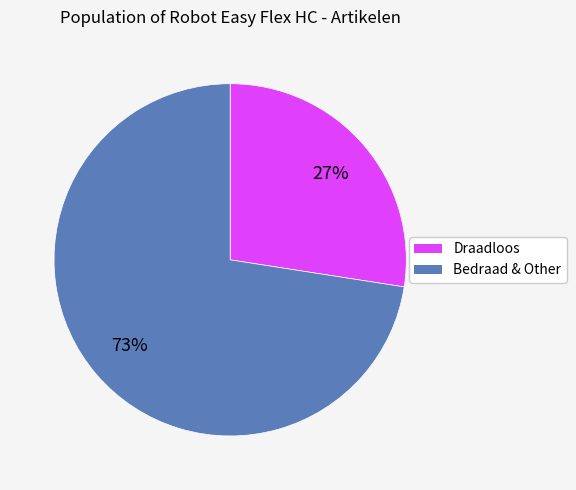

To the nearest percent, what is the average slice percentage?

50%